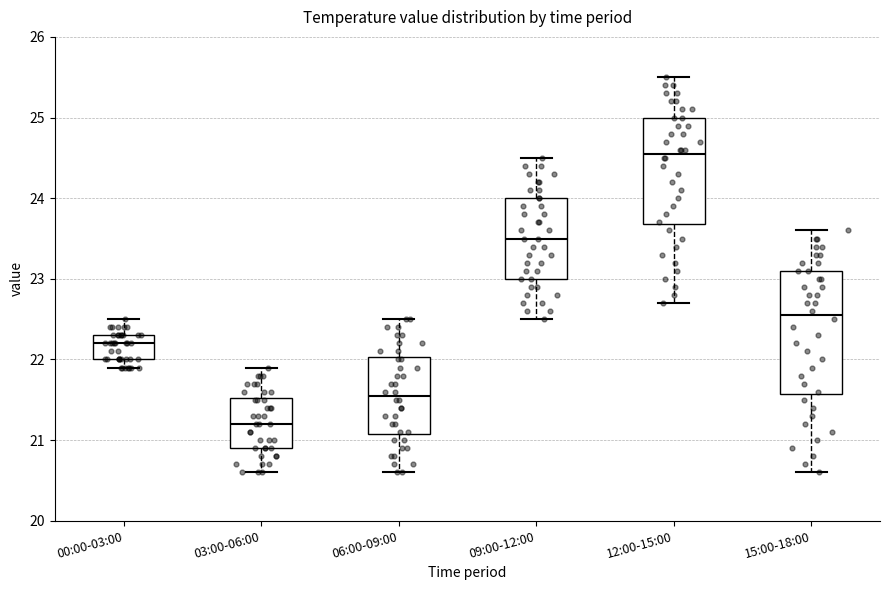

Which box's median line is the highest?

12:00-15:00